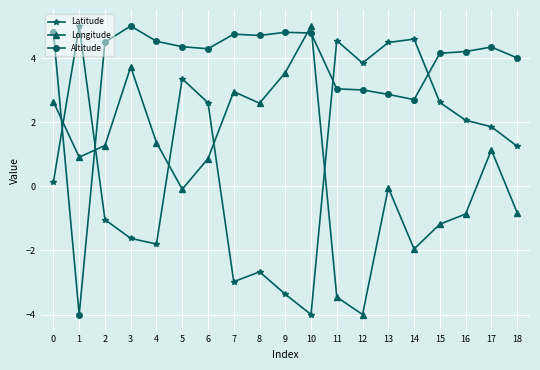

How many lines are shown in the chart?

3